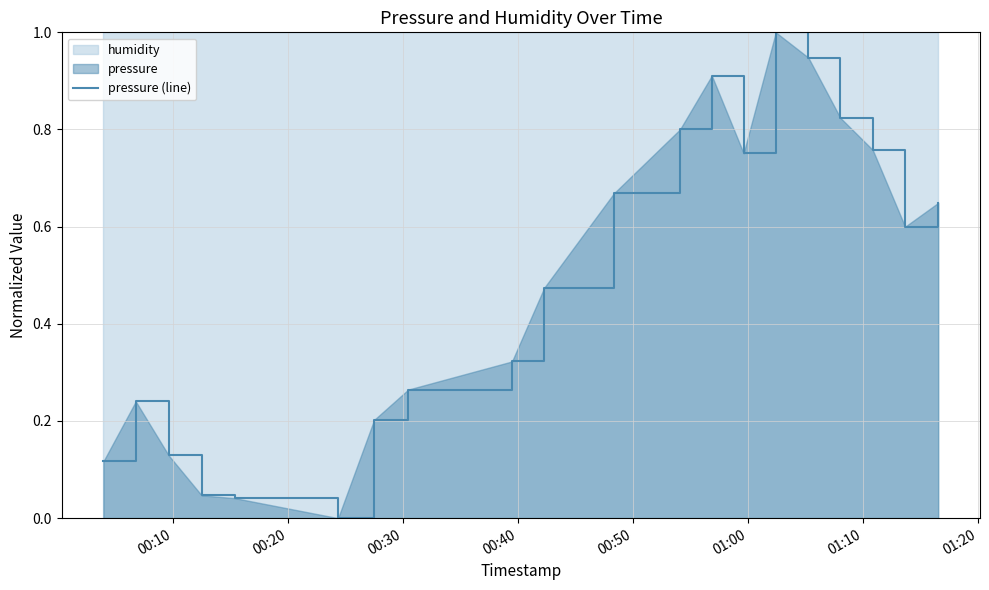

Reading left to right, list all the values displayed in this chart.

0.1	0.2	0.1	0.0	0.0	0.0	0.2	0.3	0.3	0.5	0.7	0.8	0.9	0.8	1.0	0.9	0.8	0.8	0.6	0.6